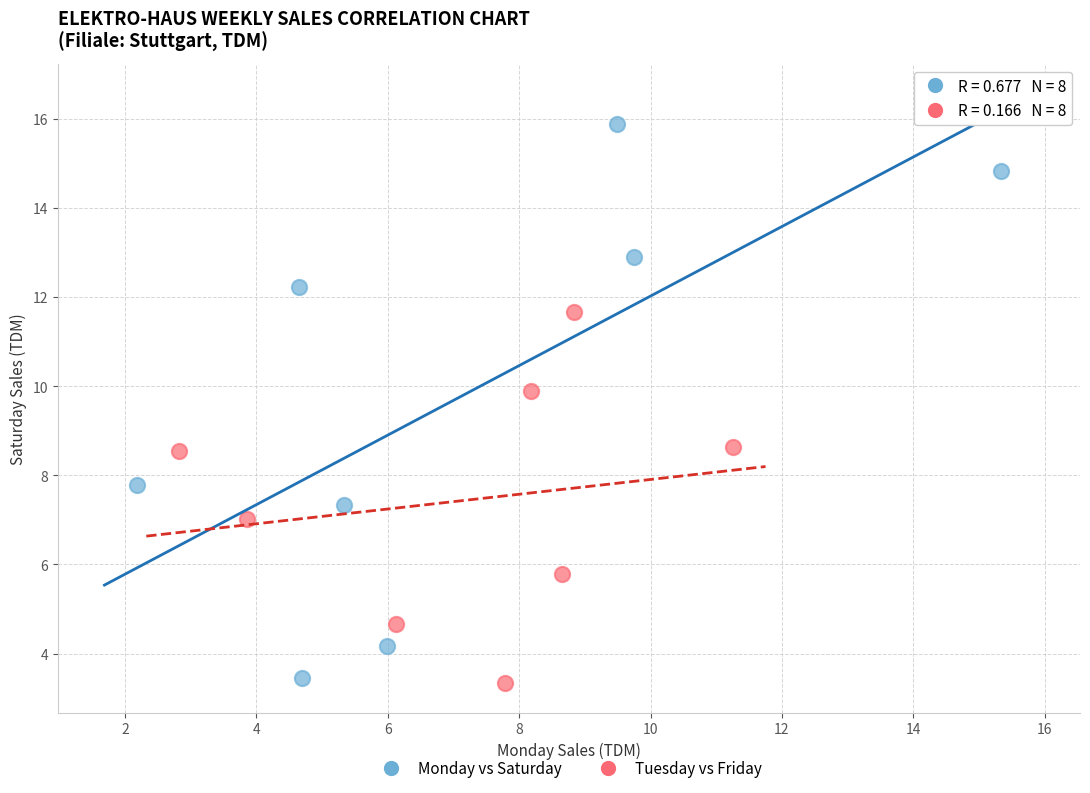

Which series contains the highest Y value?

Monday vs Saturday